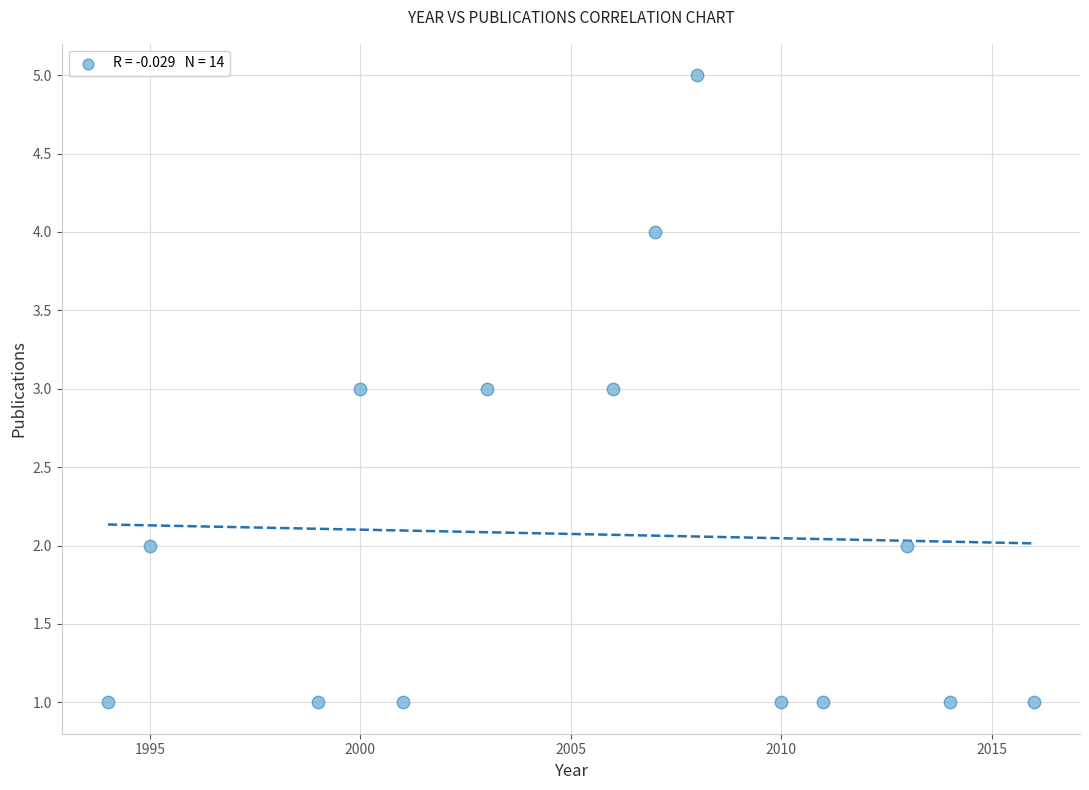

What is the range of X values (max minus min)?

22